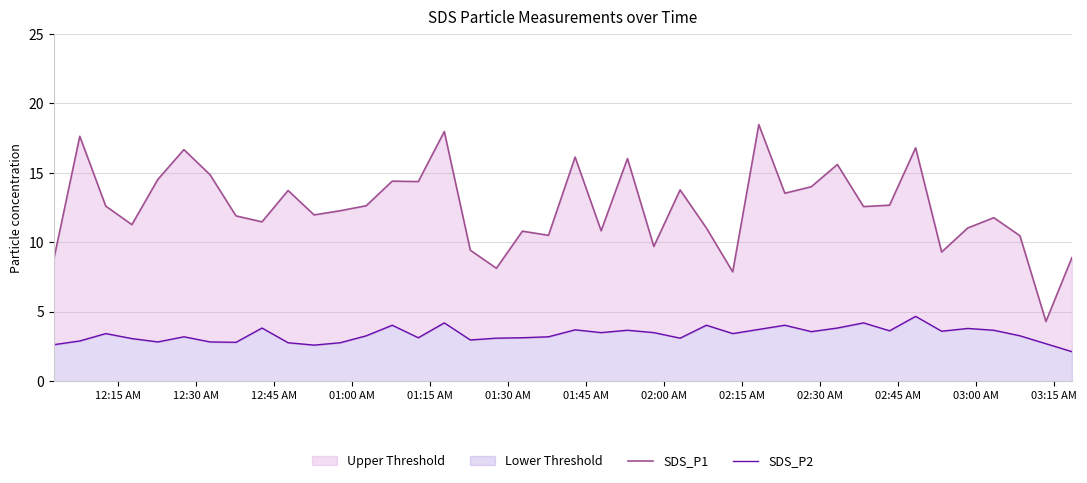

Reading right to left, list all the values displayed in this chart.

SDS_P1: 8.9	4.3	10.5	11.8	11.0	9.3	16.8	12.7	12.6	15.6	14.0	13.5	18.5	7.9	11.0	13.8	9.7	16.0	10.8	16.1	10.5	10.8	8.1	9.4	18.0	14.4	14.4	12.6	12.3	12.0	13.7	11.5	11.9	14.9	16.7	14.5	11.3	12.6	17.6	8.8
SDS_P2: 2.1	2.7	3.3	3.7	3.8	3.6	4.7	3.6	4.2	3.8	3.6	4.0	3.7	3.4	4.0	3.1	3.5	3.7	3.5	3.7	3.2	3.1	3.1	3.0	4.2	3.1	4.0	3.3	2.8	2.6	2.8	3.8	2.8	2.8	3.2	2.8	3.1	3.4	2.9	2.6